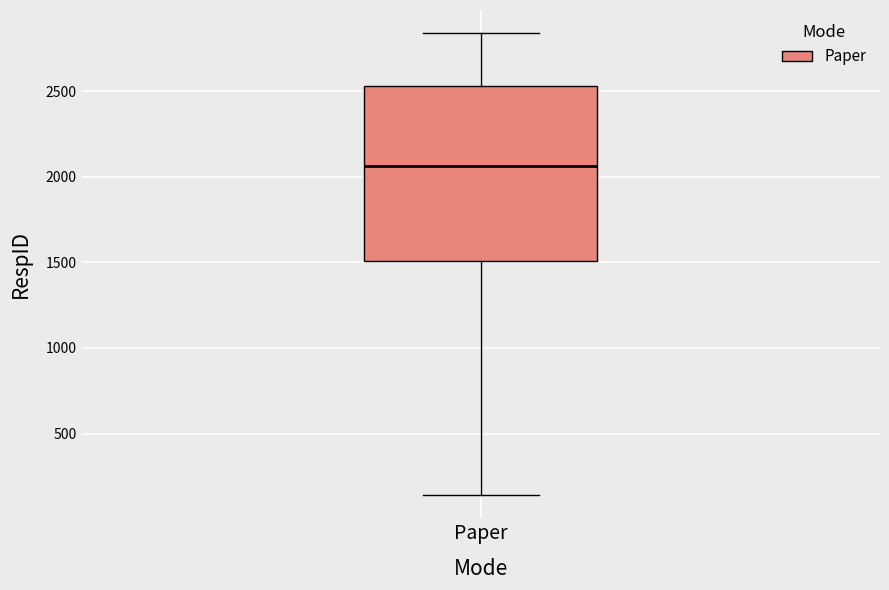

Read this box plot against the y-axis: the position of the median line, the range covered by the box, and the ends of both whiskers. The values are not printed on the chart, so give them approximately, as read against the axis.

median 2050, box 1500 to 2550, whiskers 150 to 2850